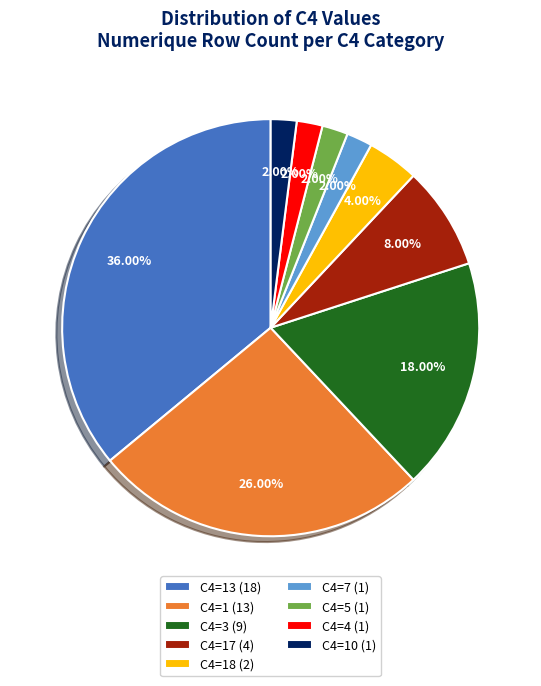

Which has a higher value, C4=13 (18) or C4=4 (1)?

C4=13 (18)